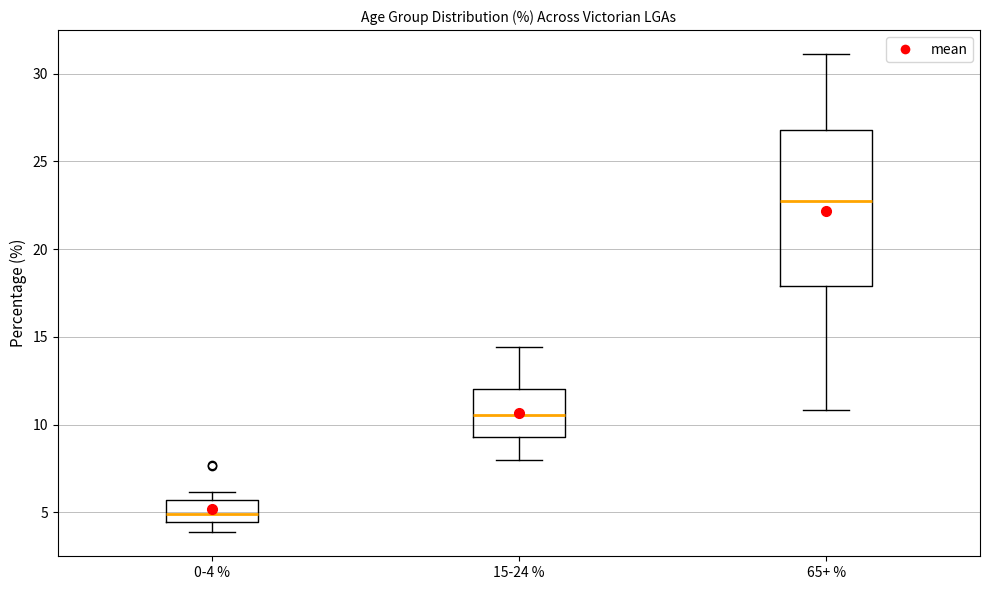

Which box has the highest median line?

65+ %